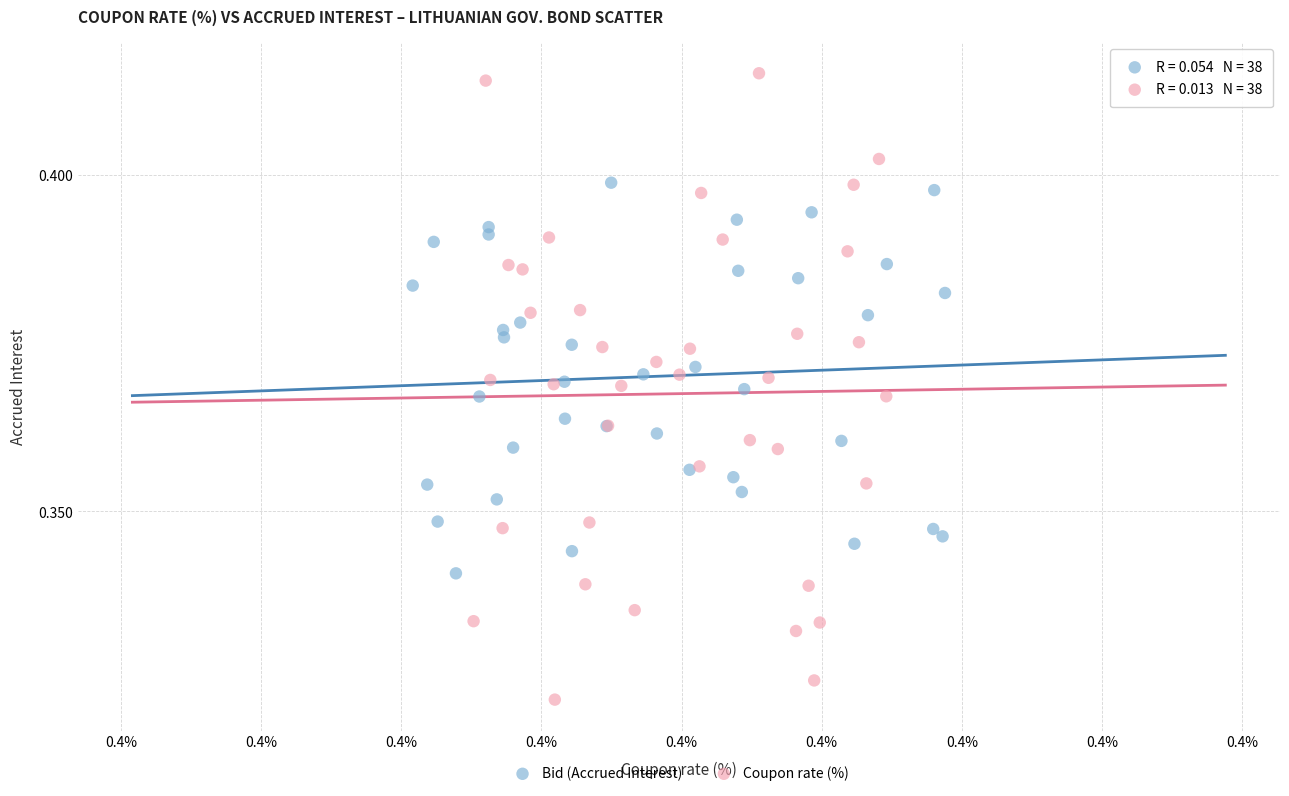

Which series has the widest spread of Y values?

Coupon rate (%)